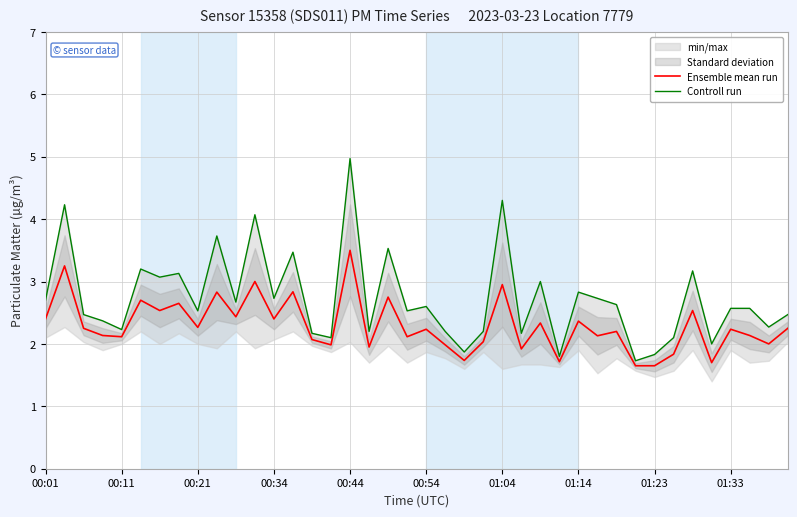

True or false: Controll run has a value of 3.8 at 39.

False